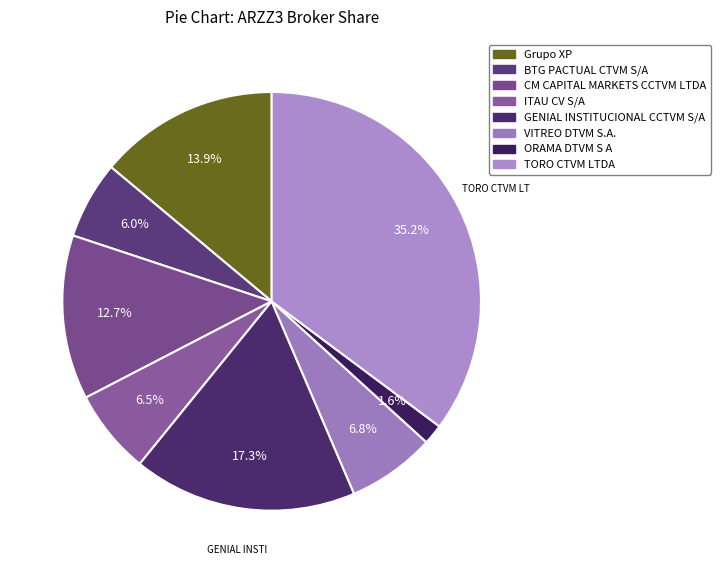

Is it true that ORAMA DTVM S A is 2% of the pie?

True